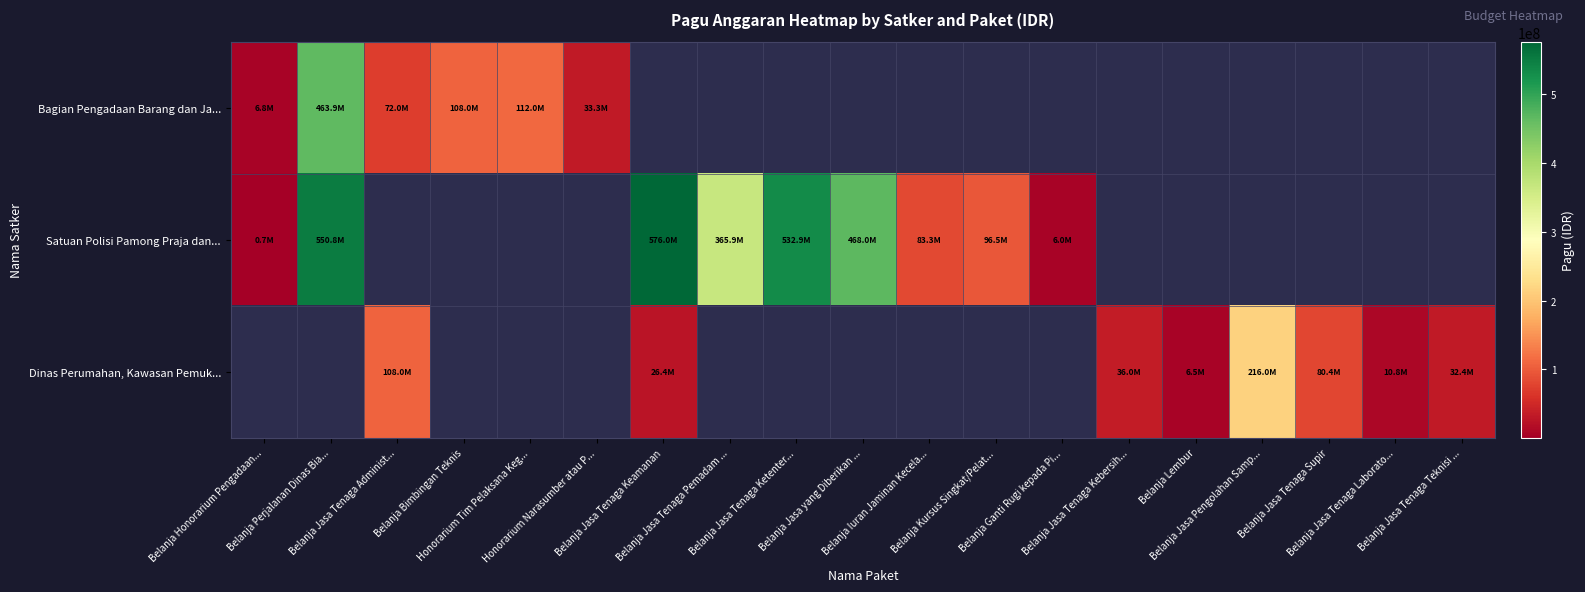

How many positive values does the Dinas Perumahan, Kawasan Pemuk... series have?

8